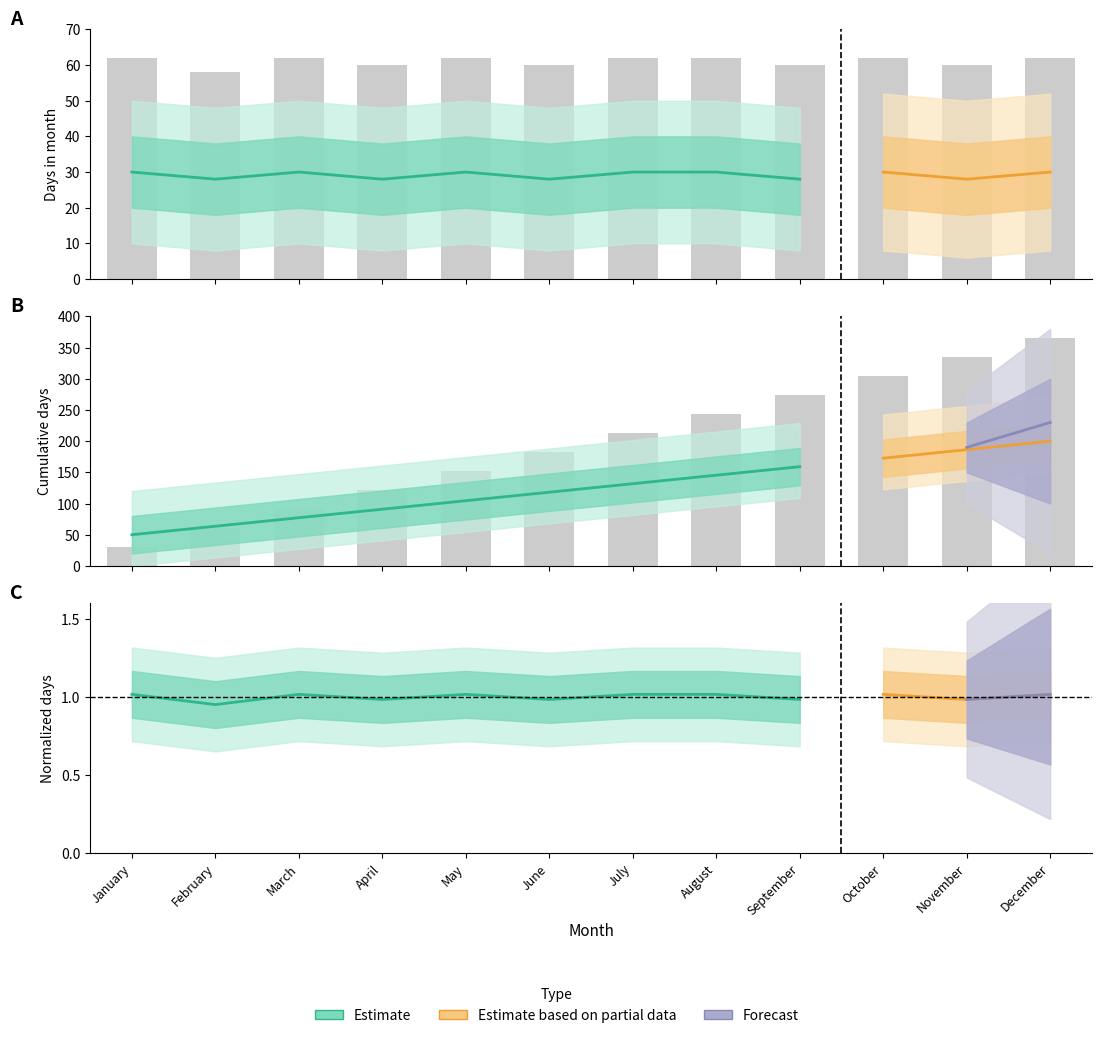

Approximately how many times larger is the value at July compared to August?

1.0